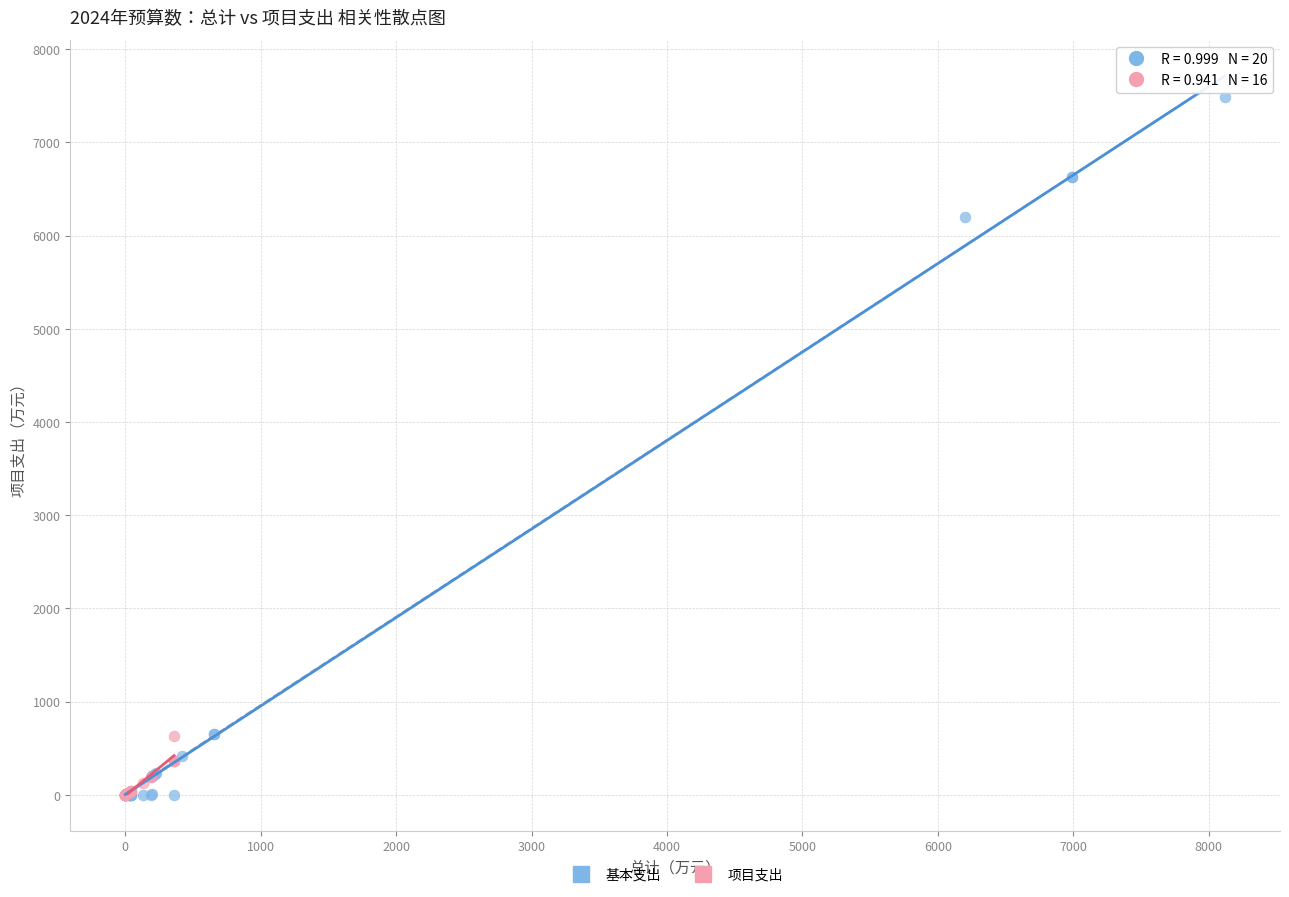

Which series reaches the maximum Y coordinate?

基本支出